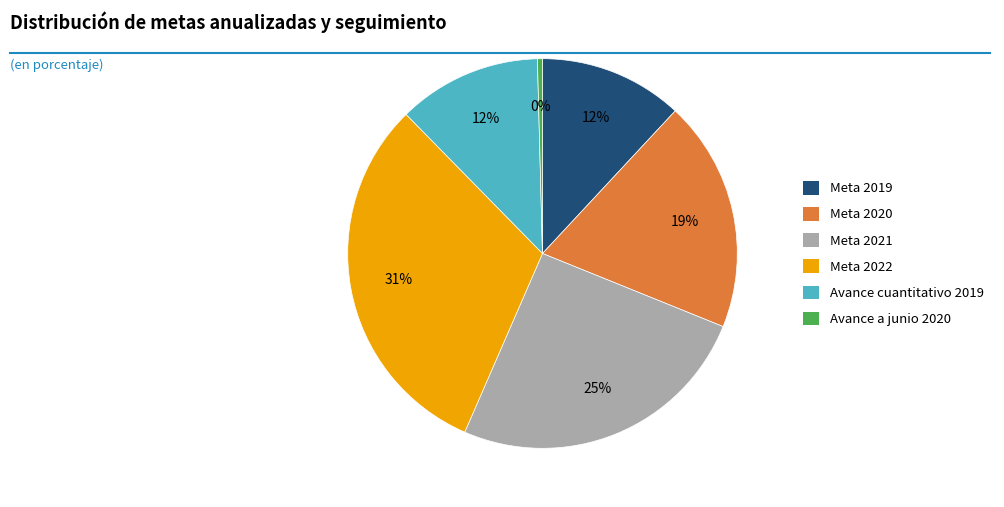

Is it true that Meta 2020 is 19% of the pie?

True